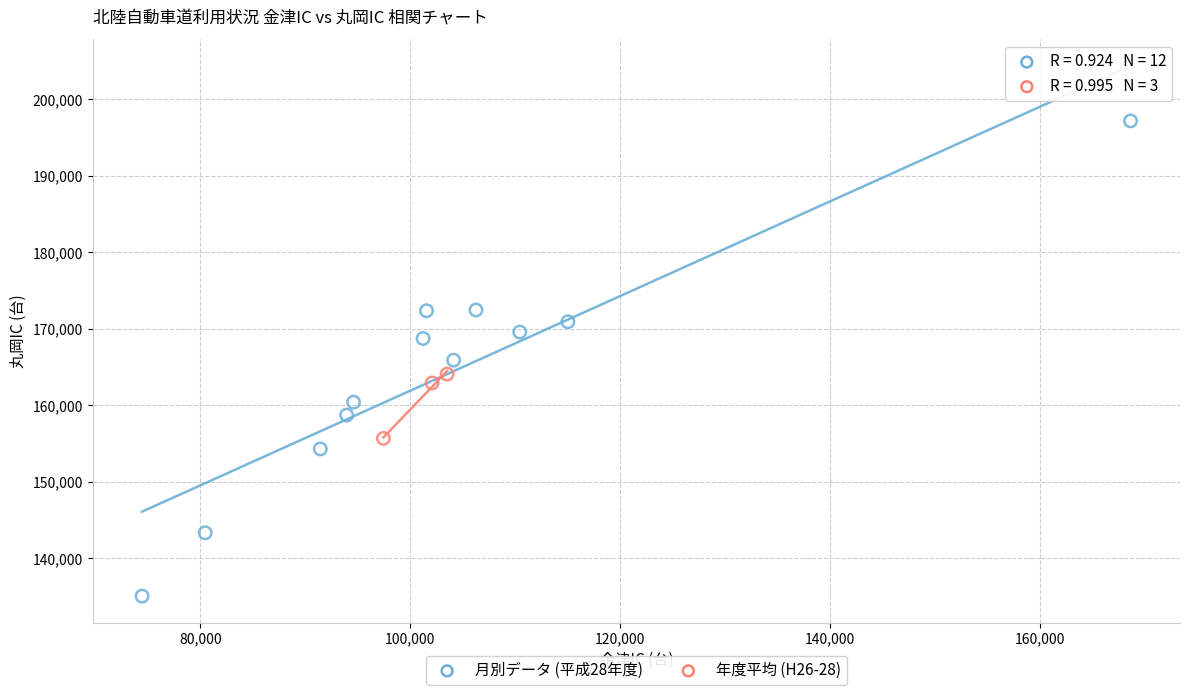

Which series has the widest spread of Y values?

月別データ (平成28年度)